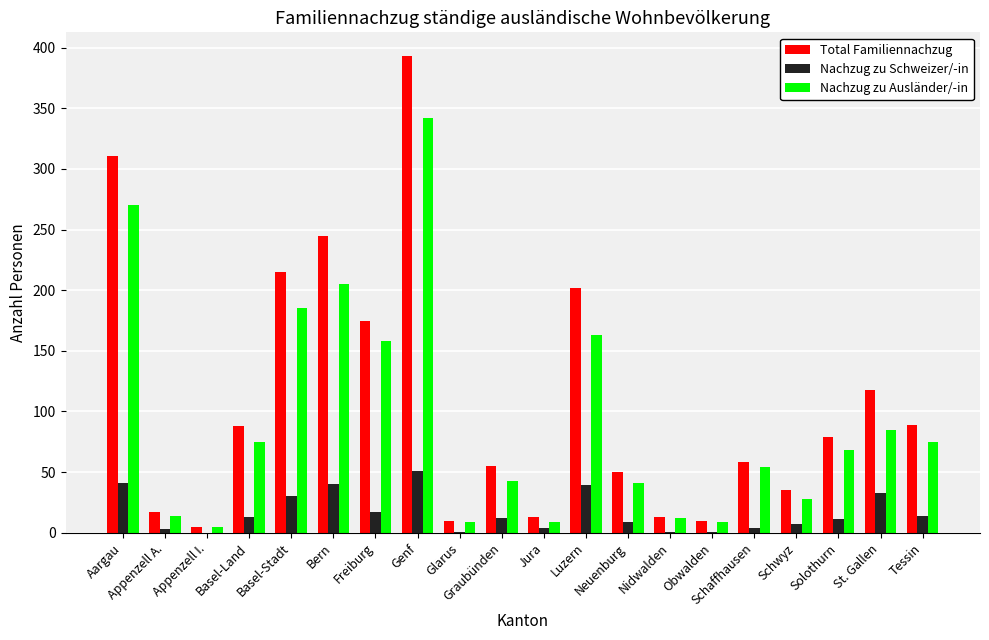

True or false: Nachzug zu Ausländer/-in has a value of 41 at Neuenburg.

True